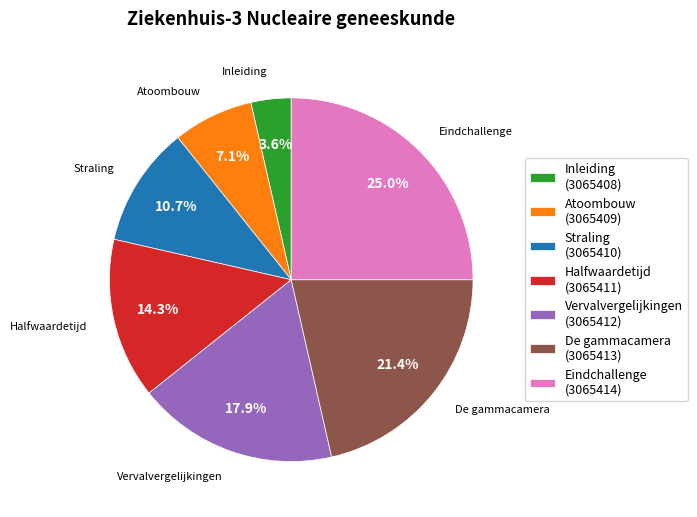

Which slice is the largest?

Eindchallenge